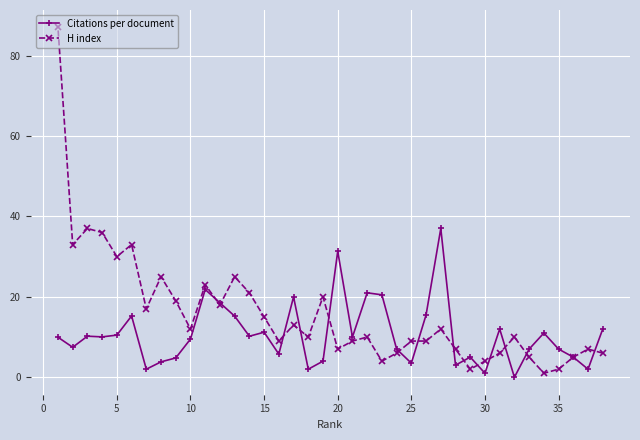

Which series has the widest spread of values?

H index